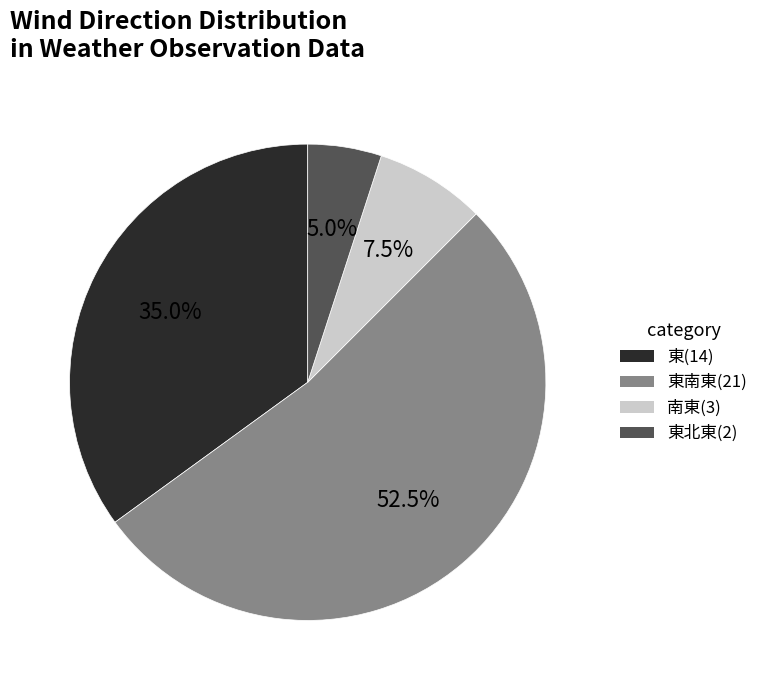

Does any single category account for the majority?

Yes